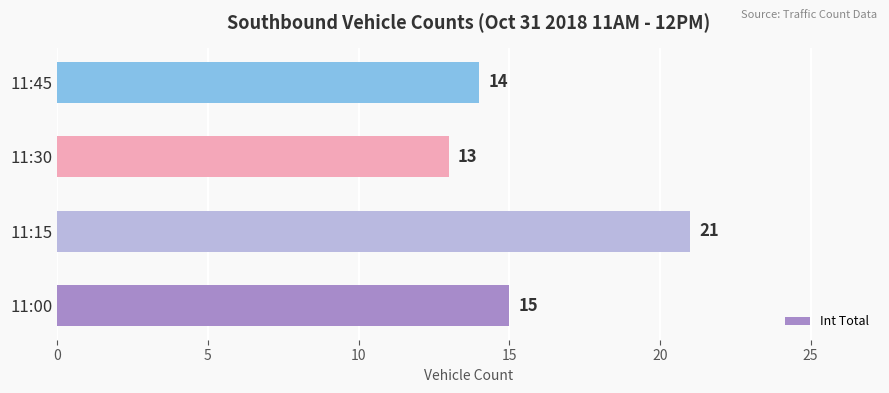

Approximately how many times larger is the value at 11:00 compared to 11:30?

1.2